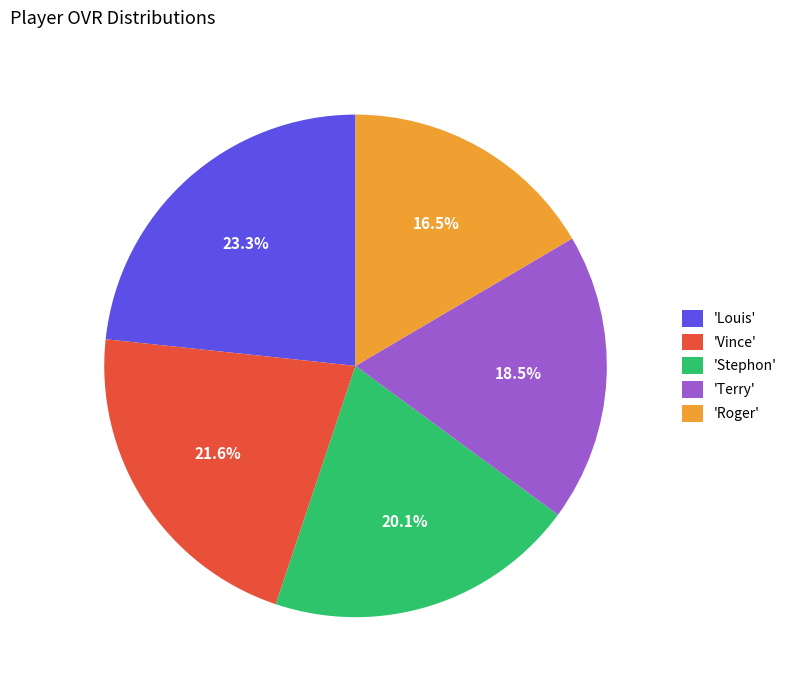

Approximately how many times larger is the value at 'Louis' compared to 'Terry'?

1.3